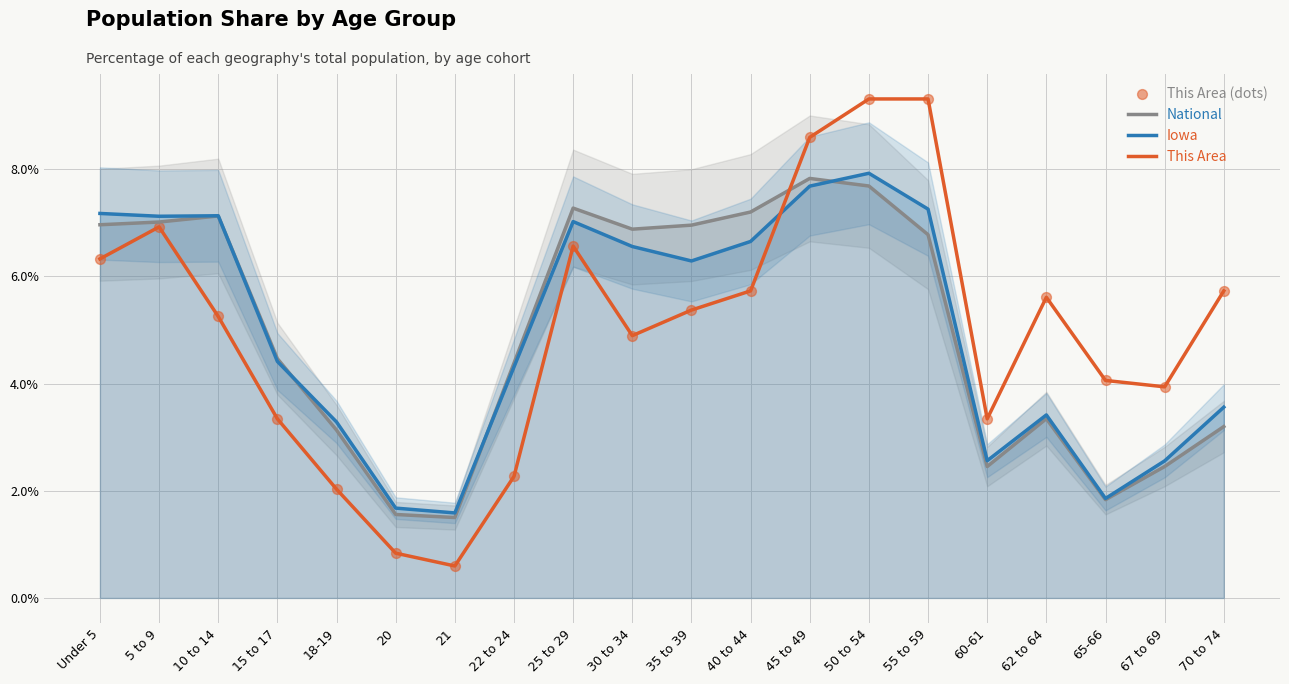

What is the total value across all series at 67 to 69?

12.9